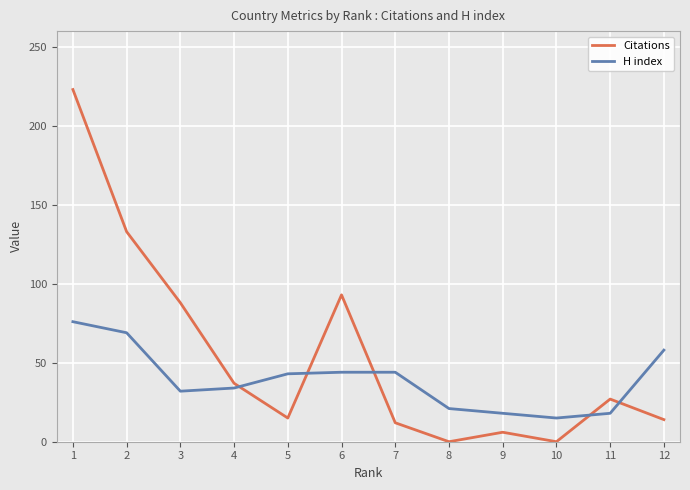

Which series has the widest spread of values?

Citations